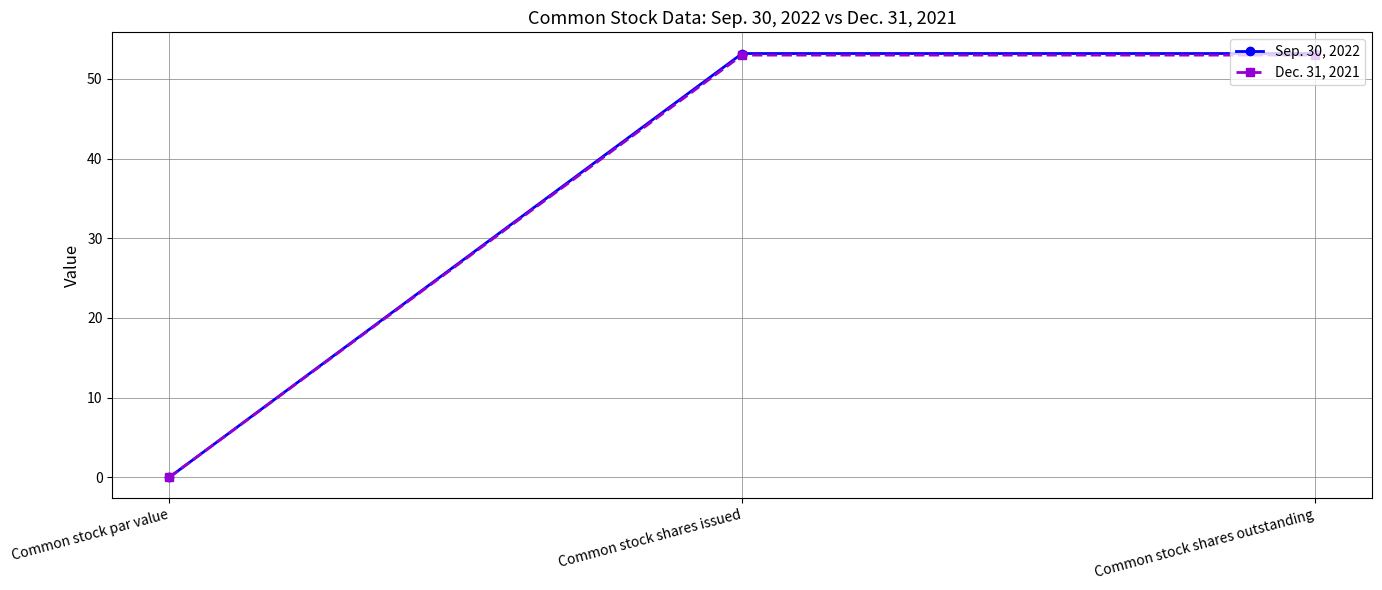

How many lines are shown in the chart?

2